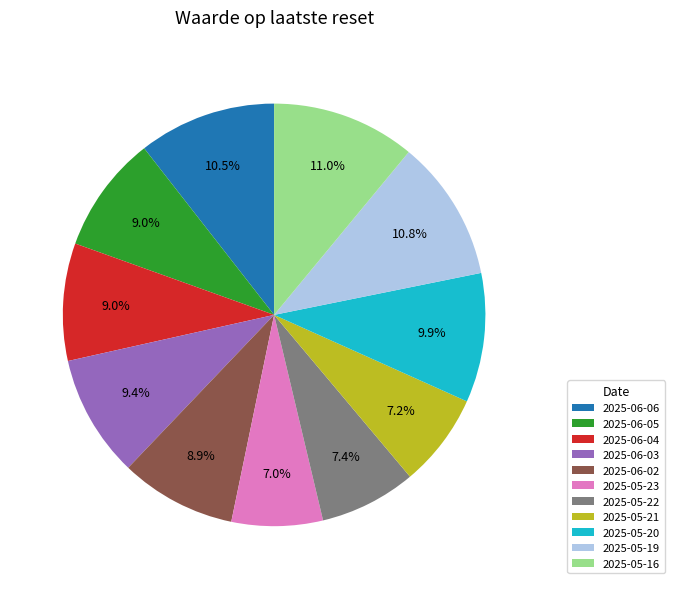

True or false: 2025-05-22 accounts for 16% of the total.

False